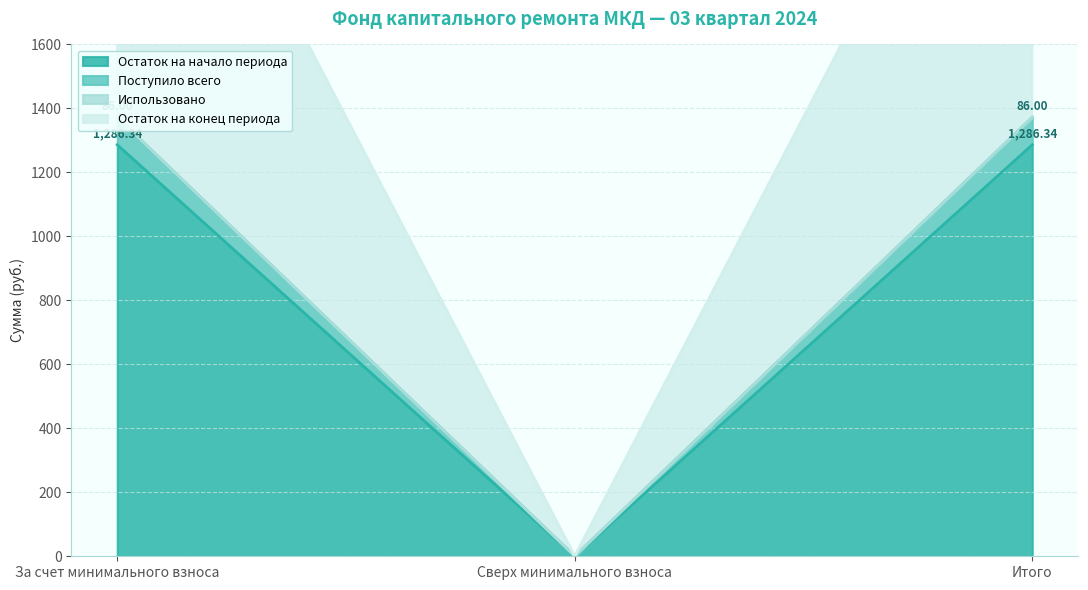

Which series changed the most between За счет минимального взноса and Итого?

Остаток на начало периода